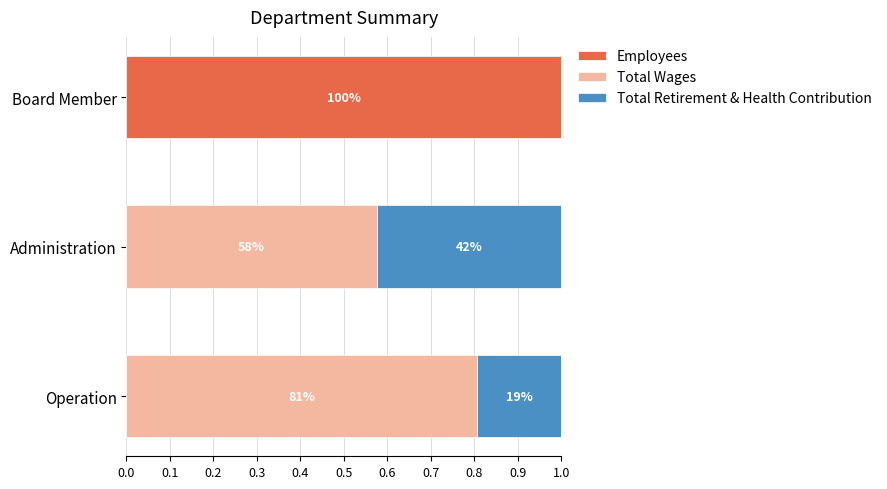

What are all the series names shown in the legend?

Employees, Total Wages, Total Retirement & Health Contribution